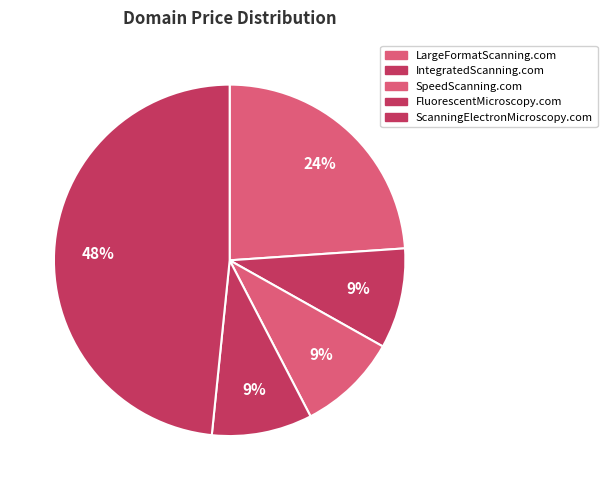

How many slices are in this pie chart?

5